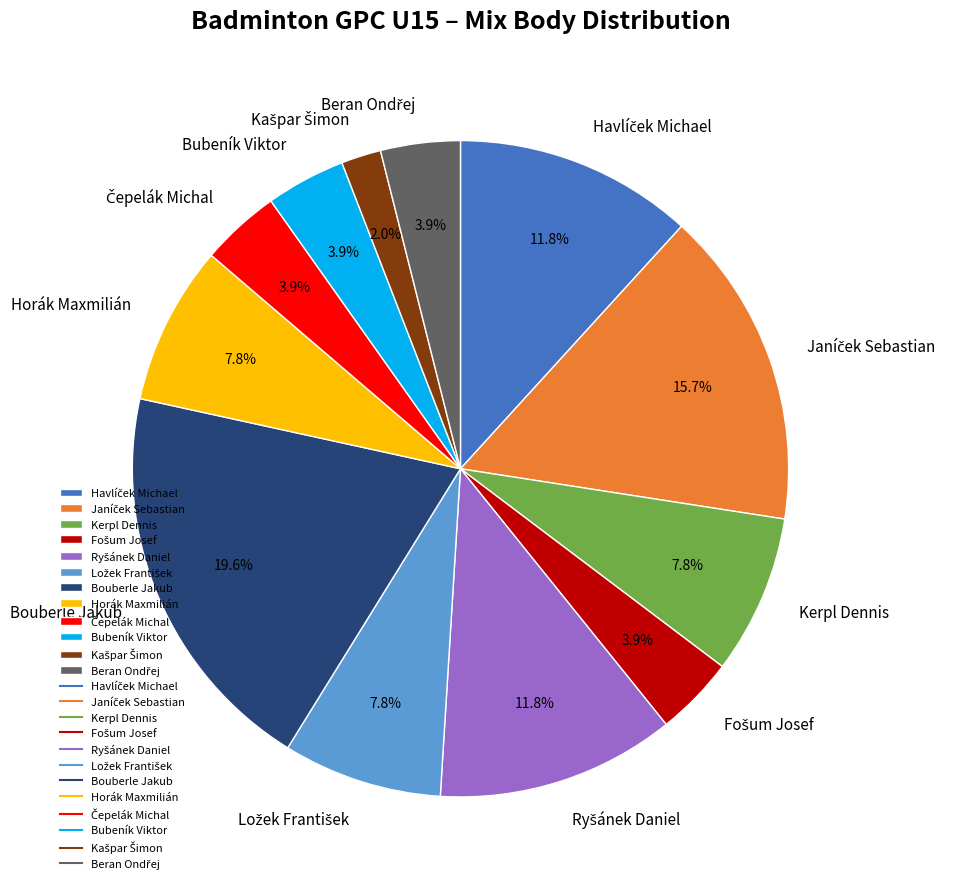

Count the number of slices in the pie.

12